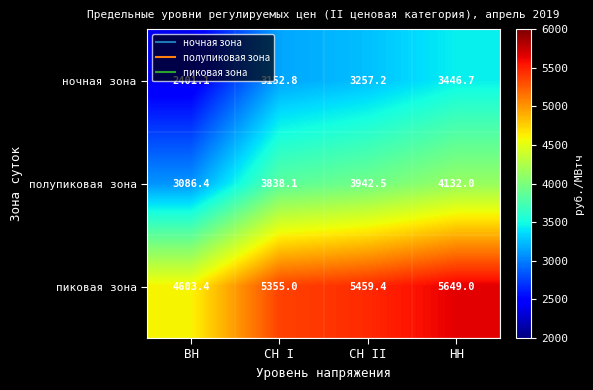

What is the greatest value displayed?

5649.0